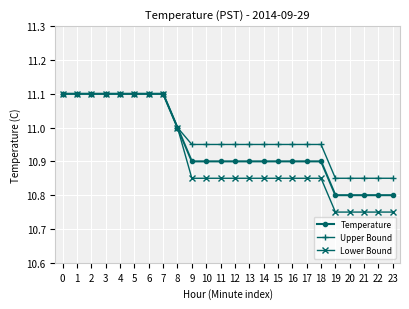

List the series in order of their overall mean, lowest first.

Lower Bound, Temperature, Upper Bound